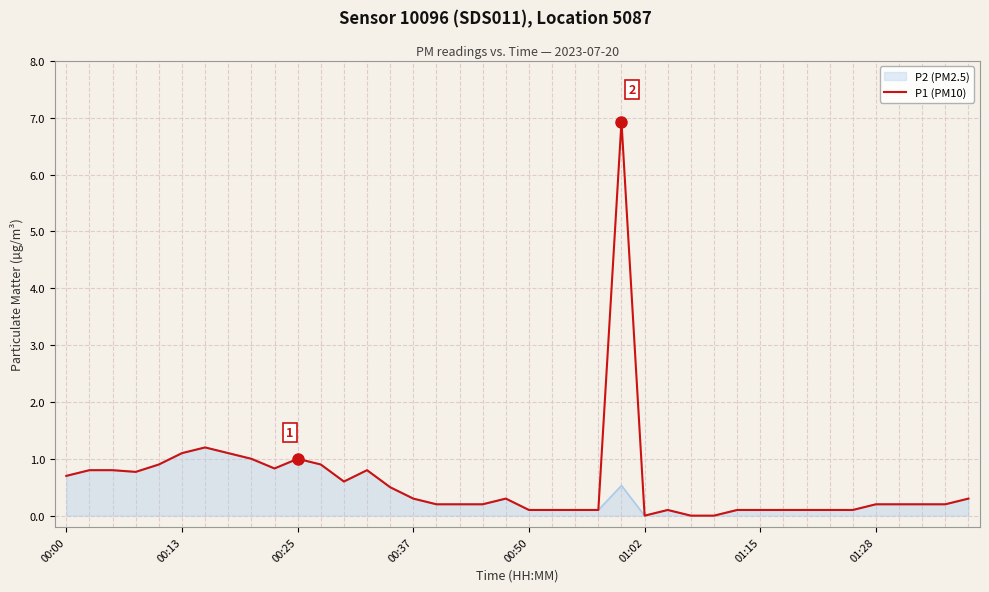

What is the greatest value displayed?

6.9